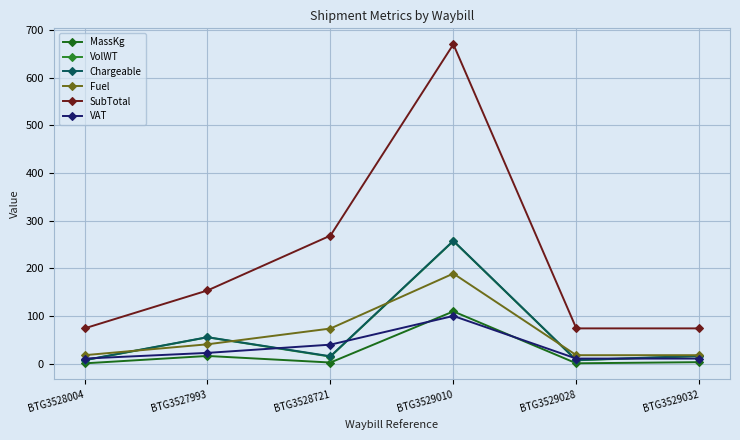

Which category has the lowest value across all series?

BTG3528004